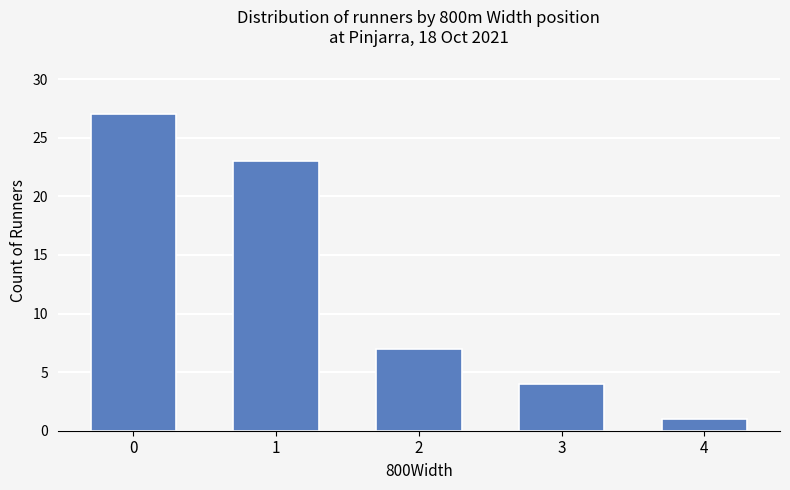

Reading left to right, extract all data points from this chart.

0=27	1=23	2=7	3=4	4=1